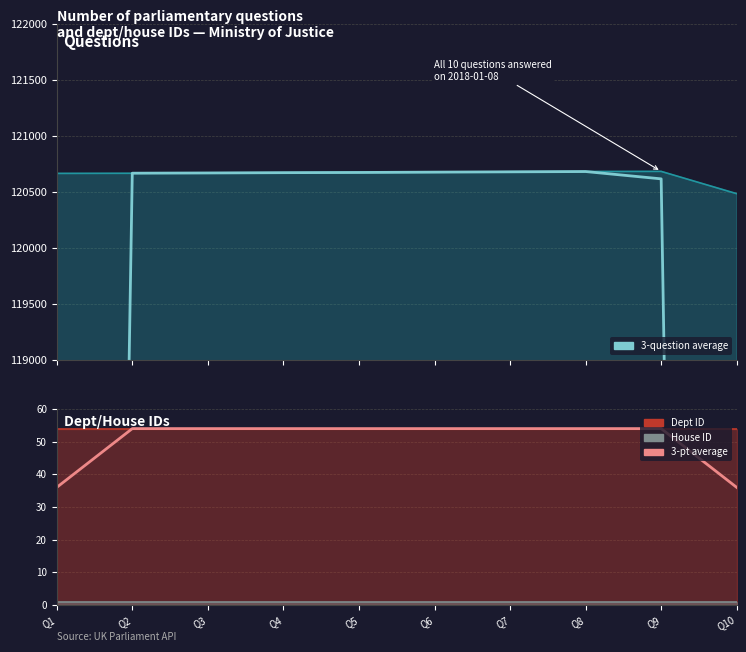

Which series has the largest range (max minus min)?

3-question
average